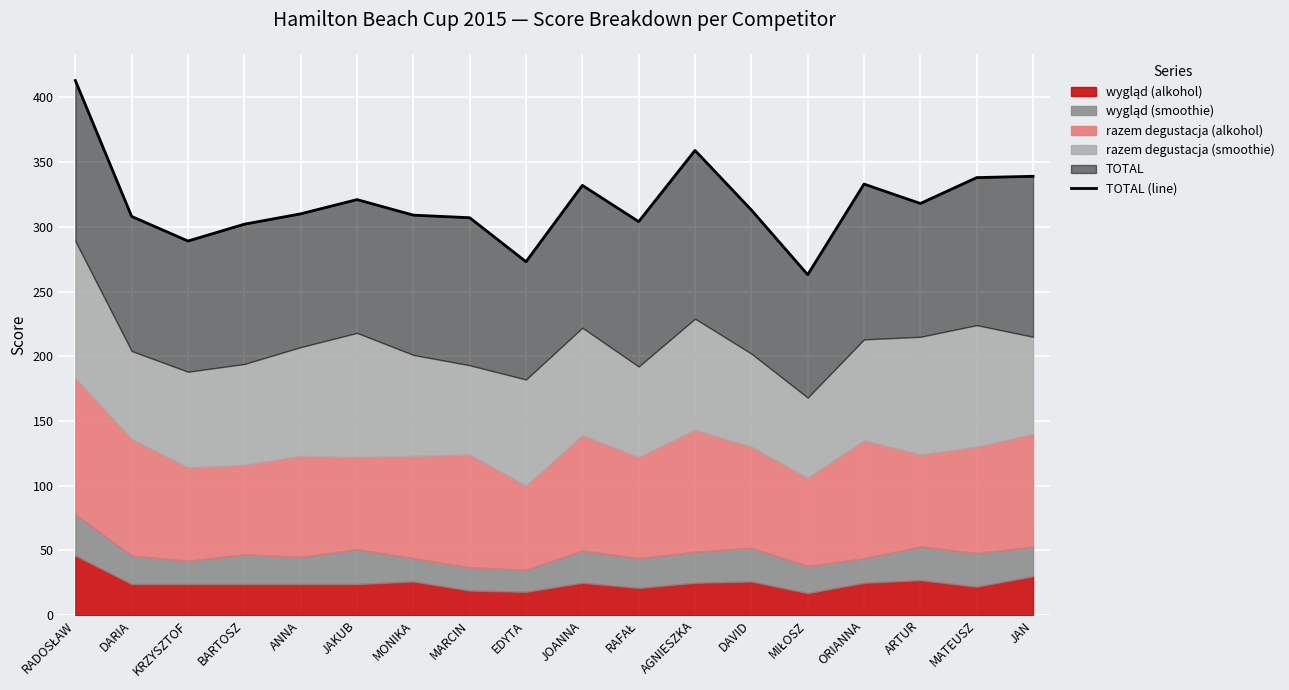

Which category has the lowest value across all series?

MIŁOSZ